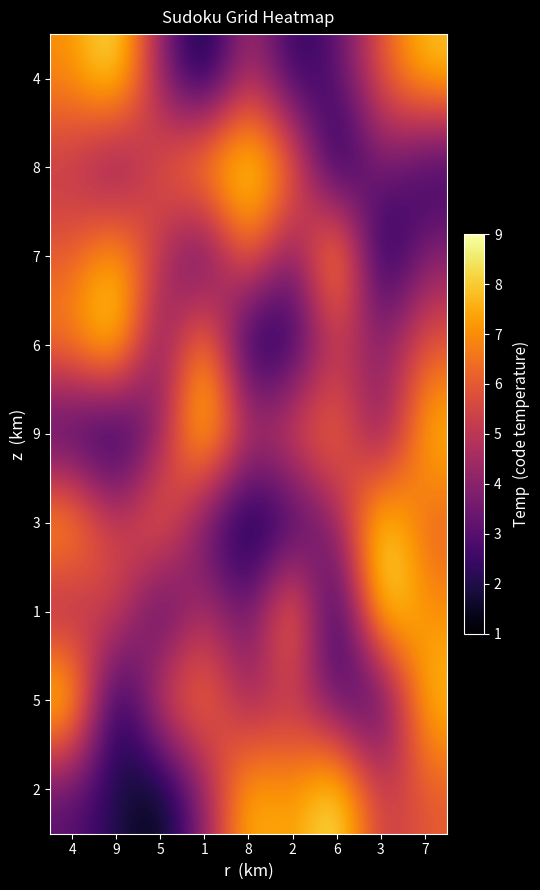

What is the smallest value displayed?

1